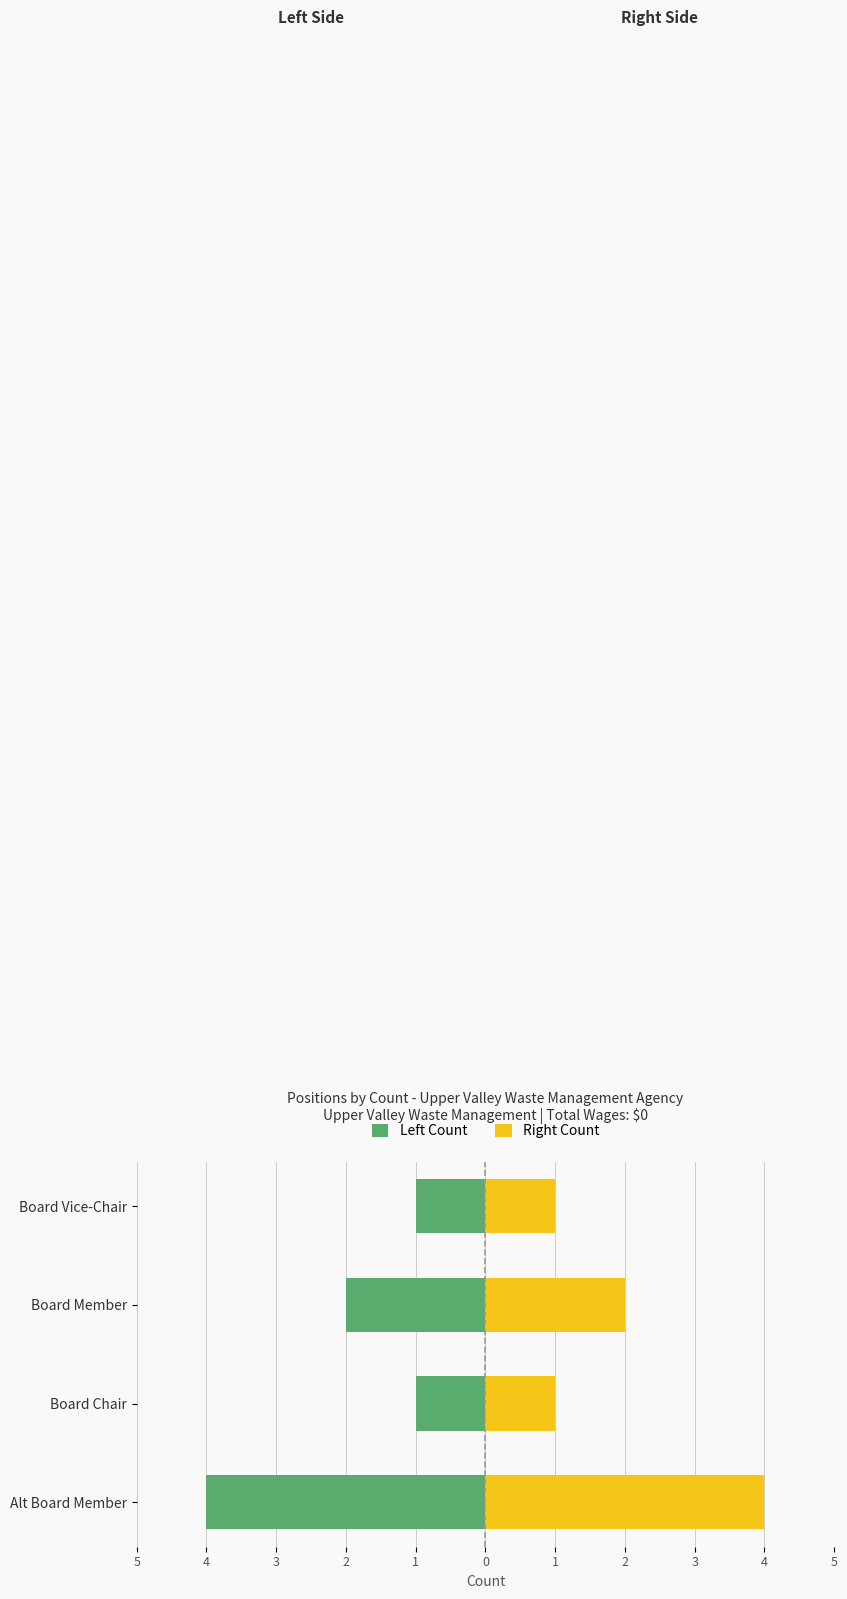

At 5, list the series in order from smallest to largest.

Left Count, Right Count